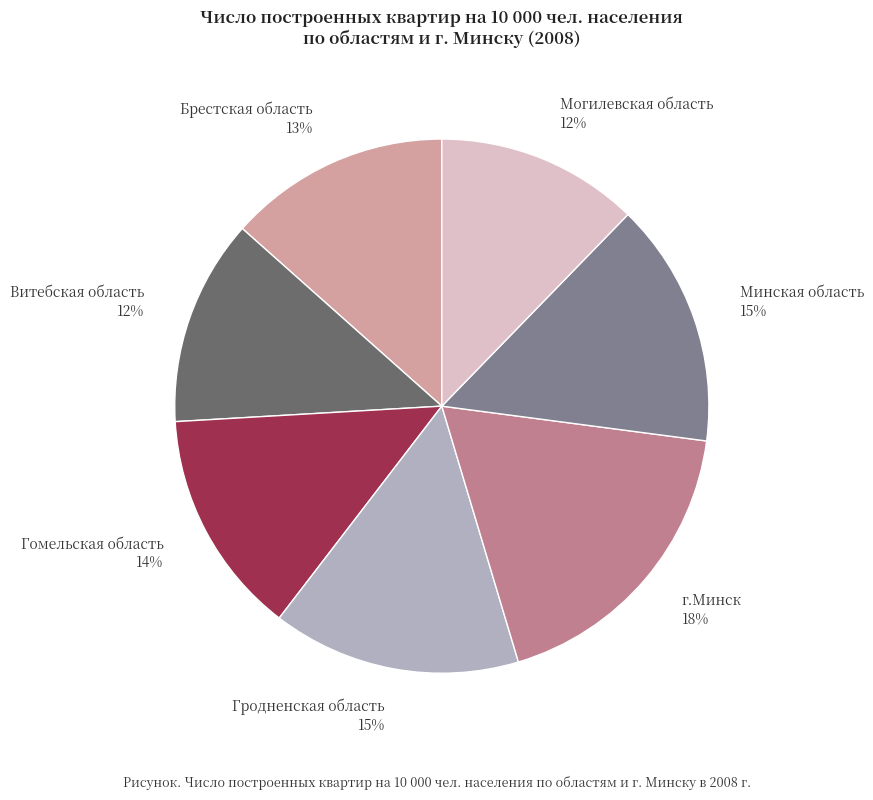

Approximately how many times larger is the value at г.Минск compared to Могилевская область?

1.5